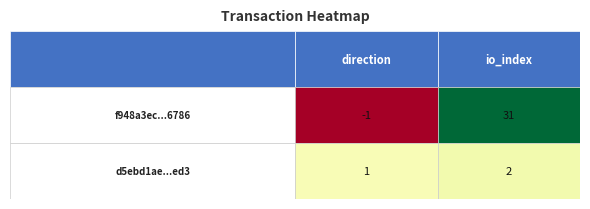

What is the difference between the maximum and minimum values in the f948a3ec81d81b11a07480246ab1097a8ee6786 series?

32